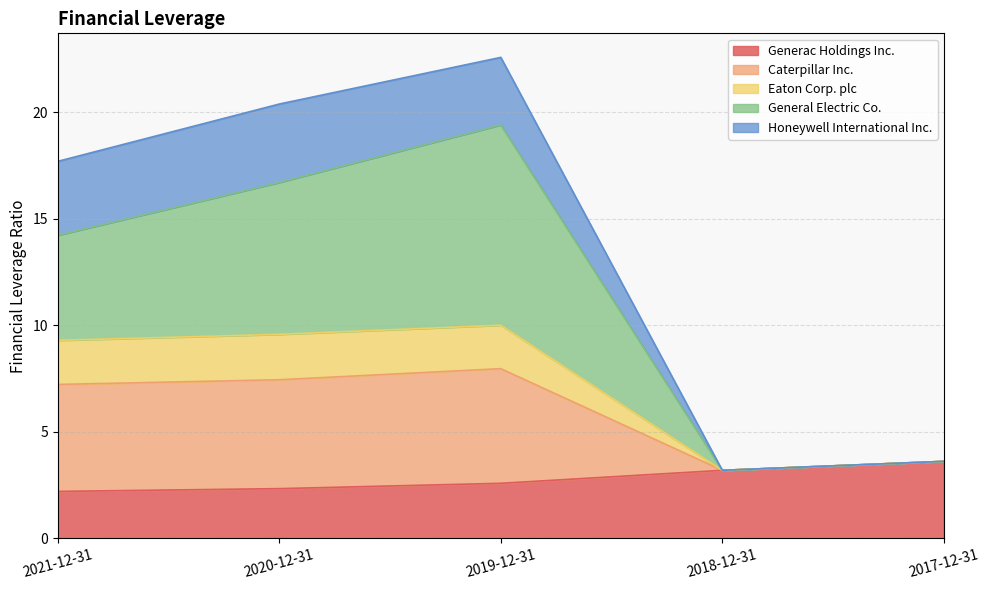

What is the lowest value of the Generac Holdings Inc. series?

2.2